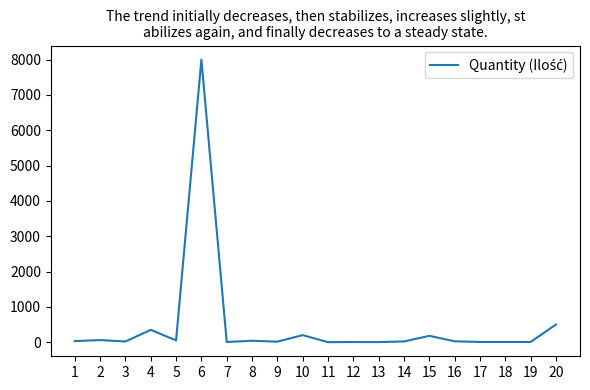

What is the greatest value displayed?

8000